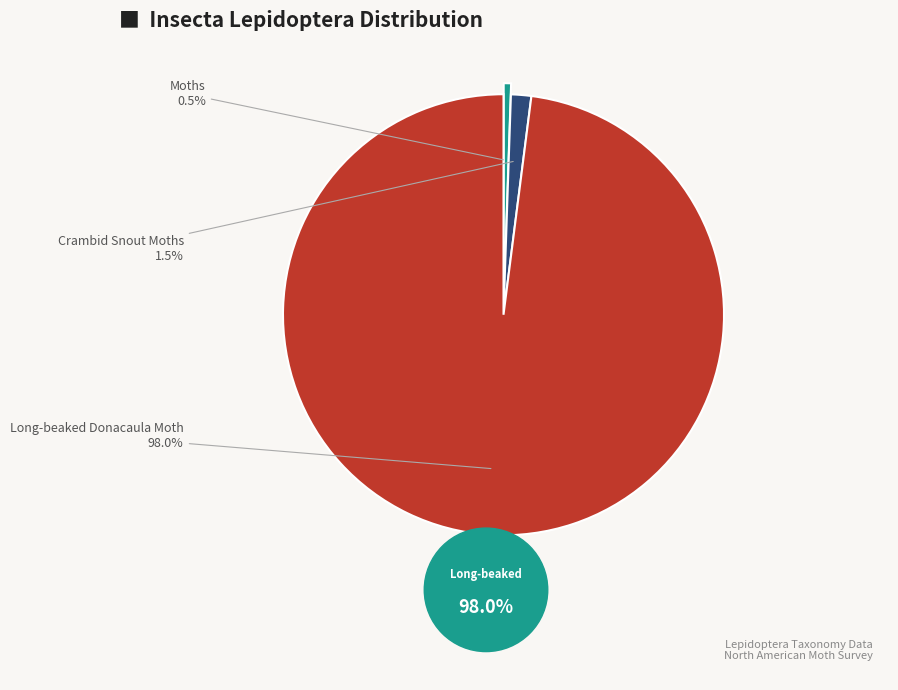

What is the largest slice in the pie chart?

Long-beaked Donacaula Moth